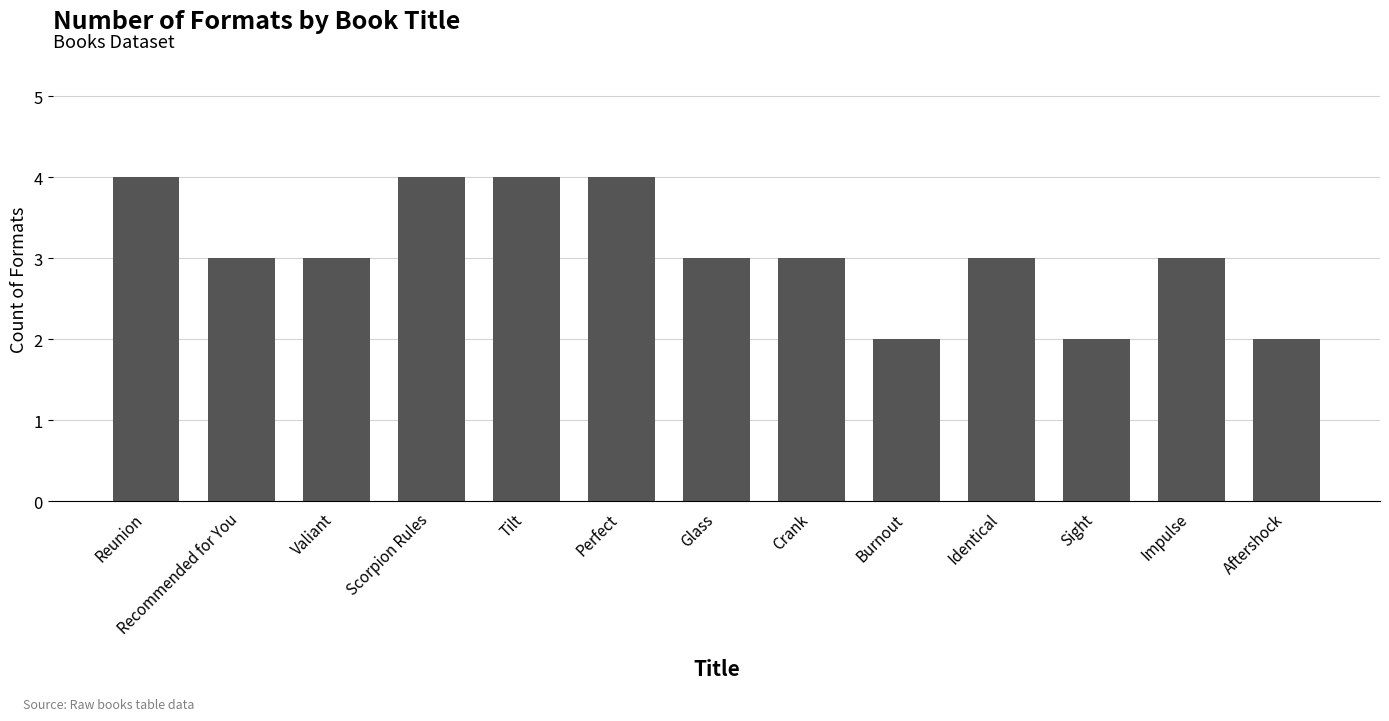

How many distinct data groups are displayed?

1